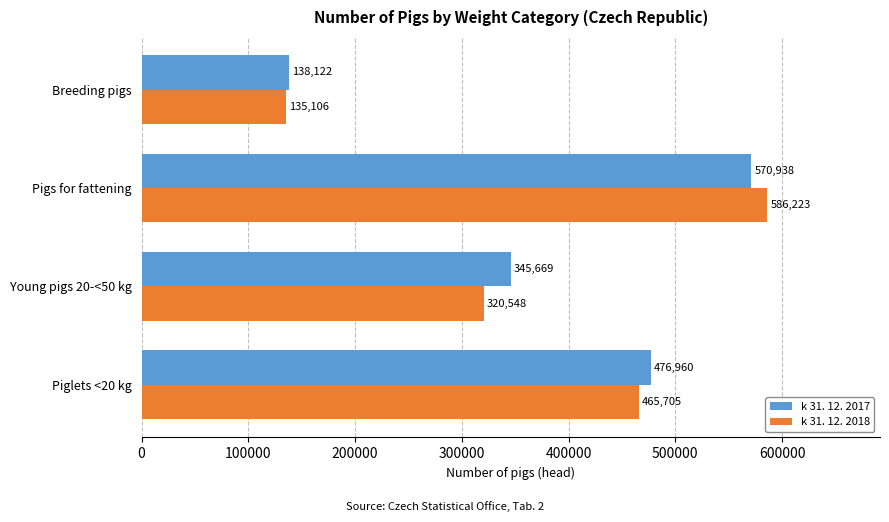

At which category is the sum across all series the highest?

Pigs for fattening